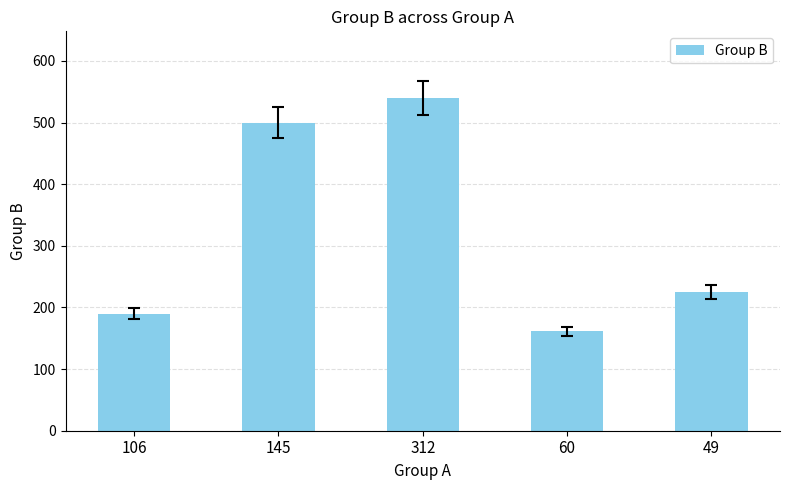

What is the greatest value displayed?

540